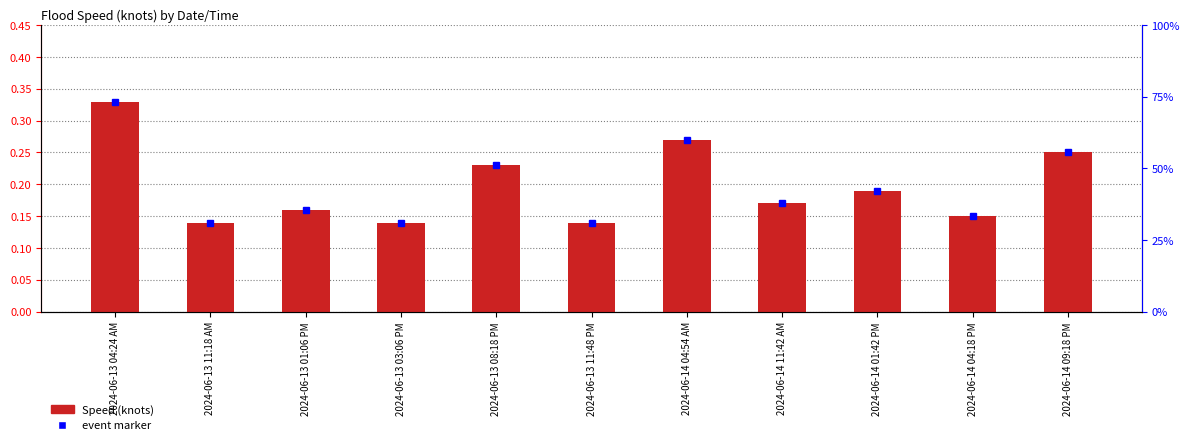

List the labels in order of value, smallest first.

2024-06-13 11:18 AM, 2024-06-13 03:06 PM, 2024-06-13 11:48 PM, 2024-06-14 04:18 PM, 2024-06-13 01:06 PM, 2024-06-14 11:42 AM, 2024-06-14 01:42 PM, 2024-06-13 08:18 PM, 2024-06-14 09:18 PM, 2024-06-14 04:54 AM, 2024-06-13 04:24 AM